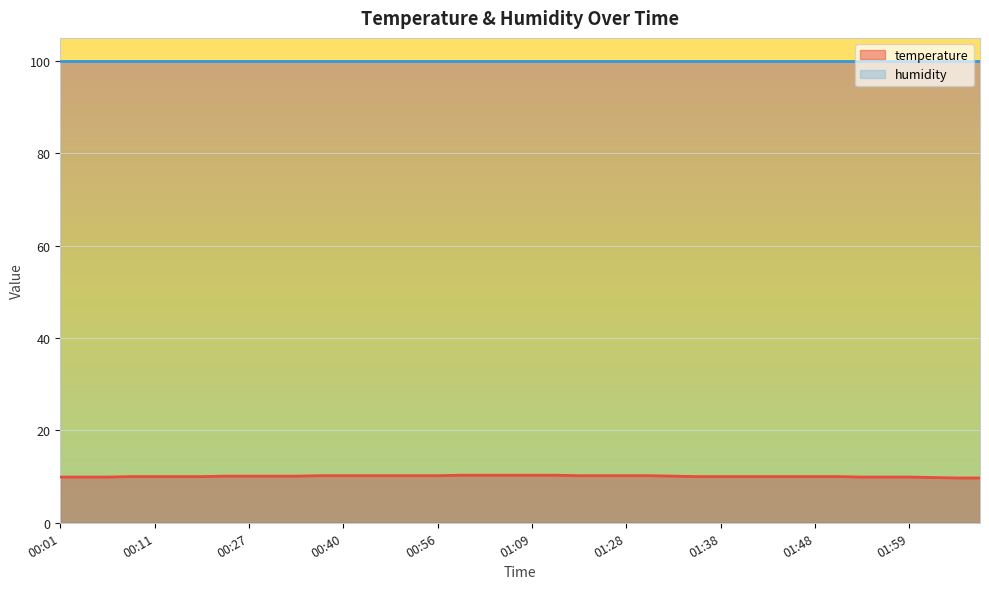

What is the greatest value displayed?

99.9